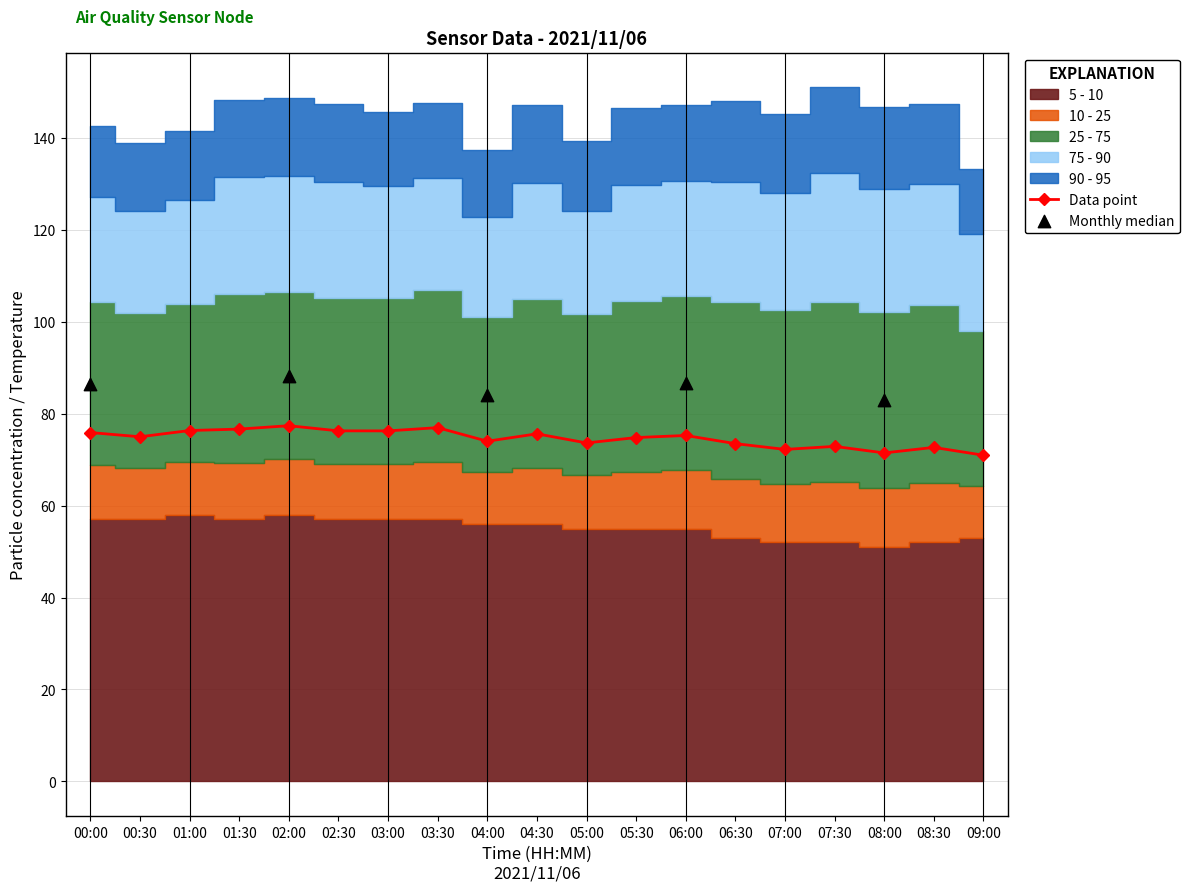

What is the minimum value for Data point?

71.0